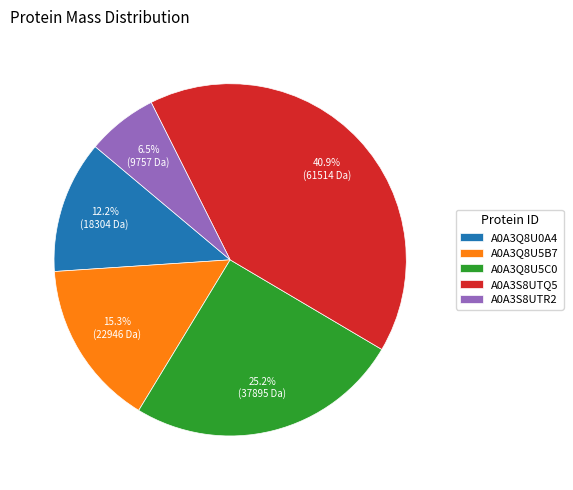

True or false: A0A3Q8U5B7 accounts for 24% of the total.

False